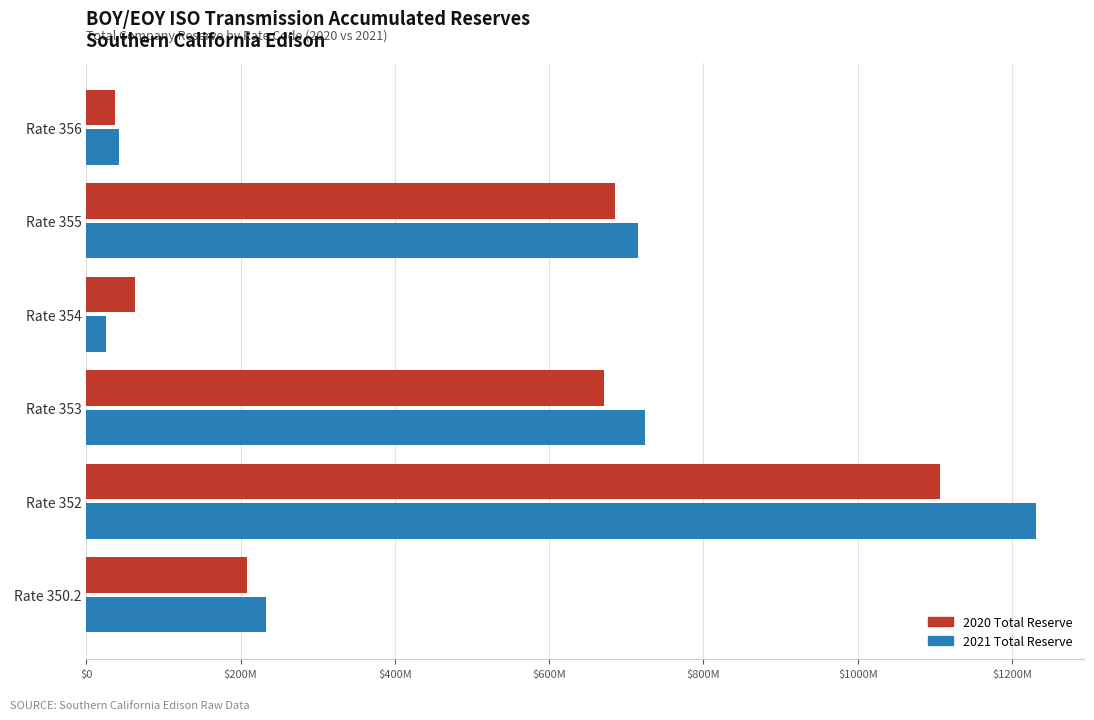

Rank the series by their maximum value, from lowest to highest.

2020 Total Reserve, 2021 Total Reserve